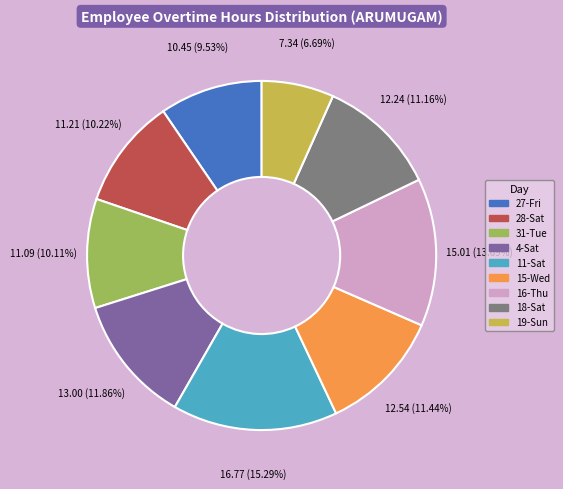

To the nearest percent, what is the average slice percentage?

11%